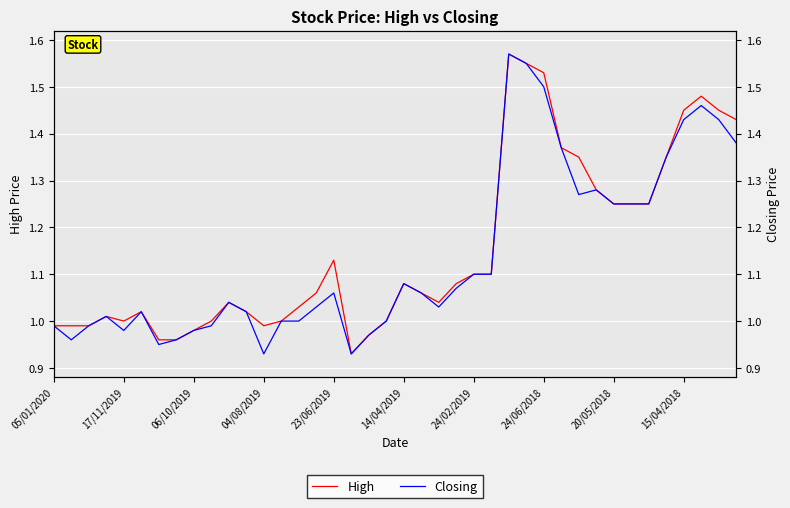

What is the smallest value displayed?

0.9